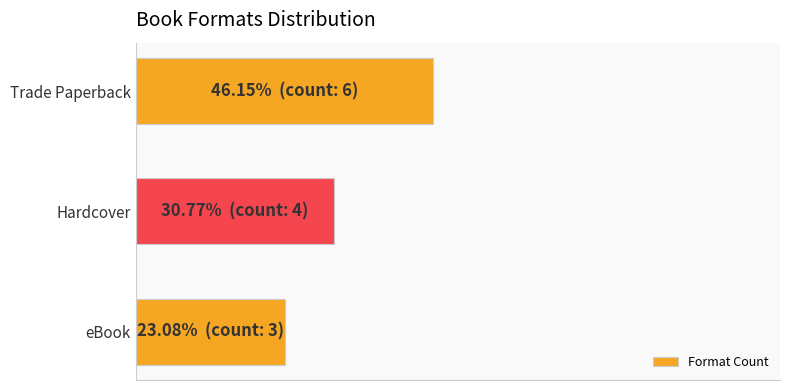

Rank the categories by value from lowest to highest.

eBook, Hardcover, Trade Paperback